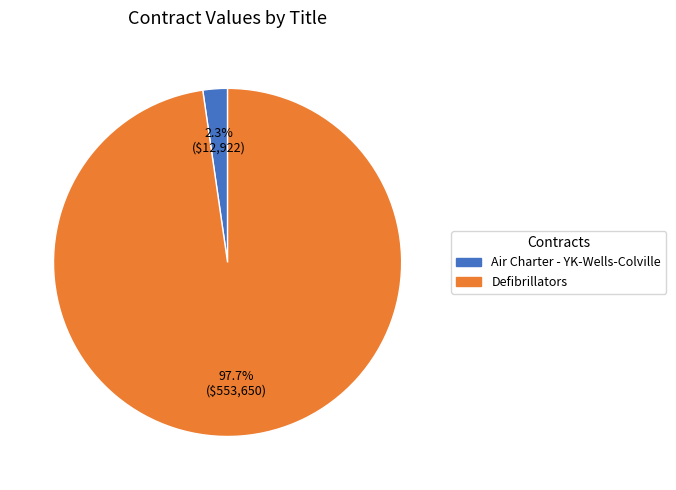

To the nearest percent, what is the difference between the Defibrillators and Air Charter - YK-Wells-Colville slice percentages?

95%